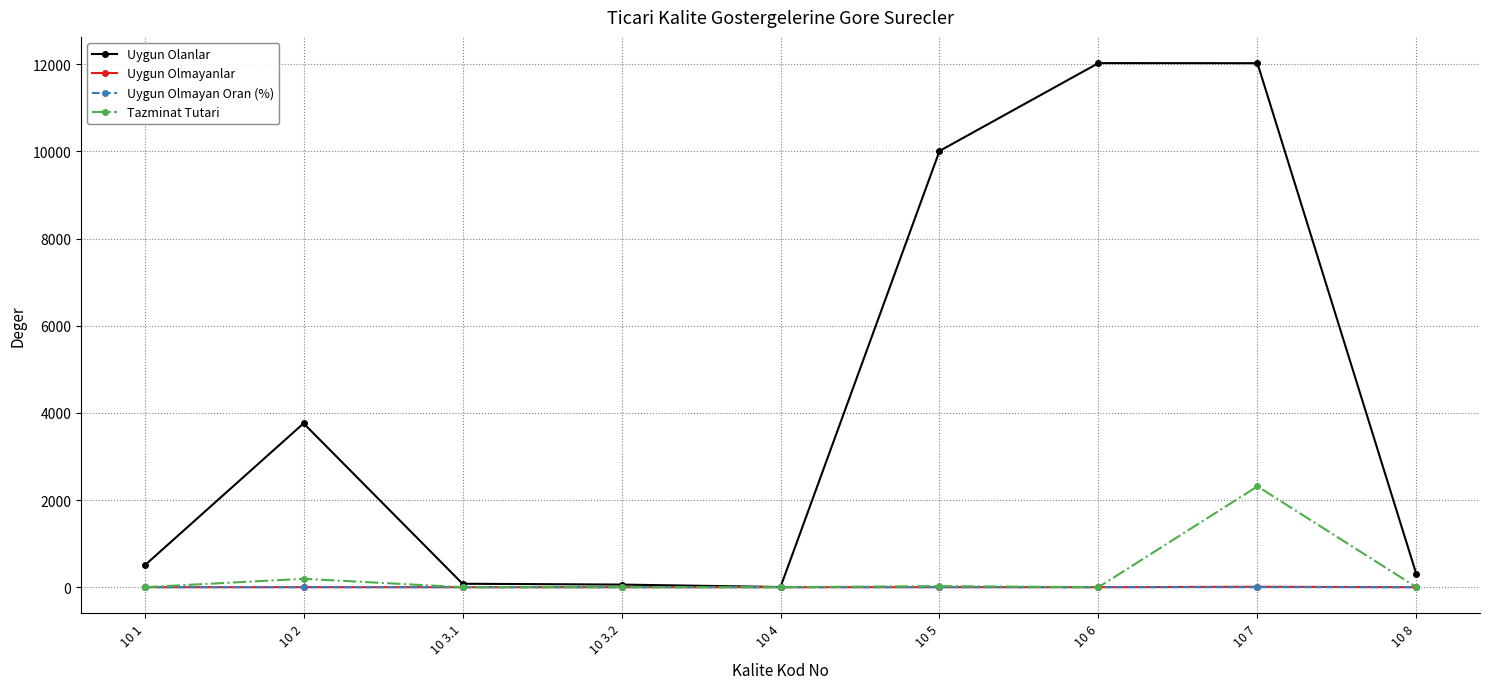

What is the label of the 5th point from the right?

10 4